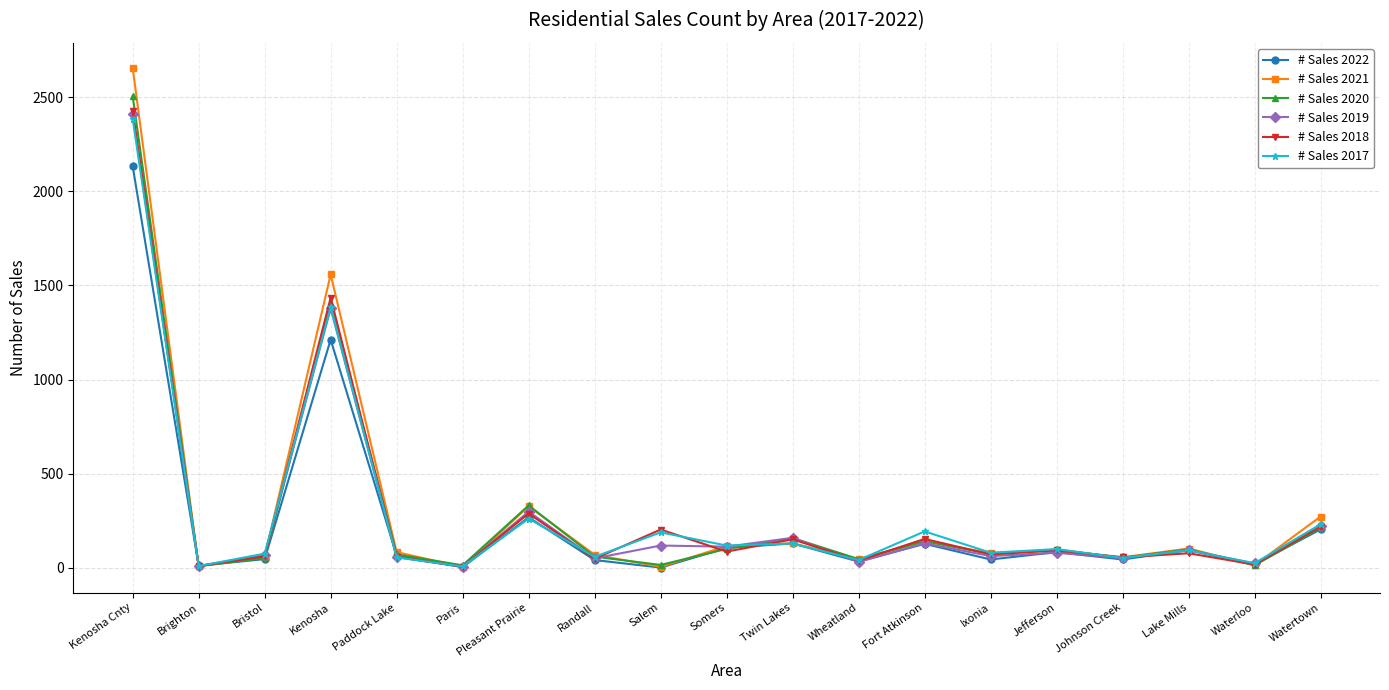

How many categories are shown in the chart?

19